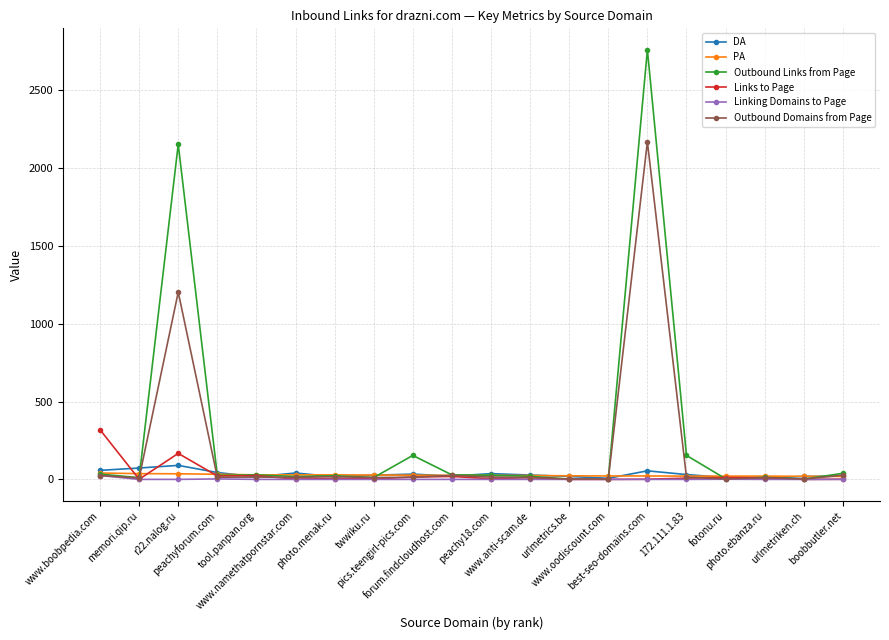

What are all the series names shown in the legend?

DA, PA, Outbound Links from Page, Links to Page, Linking Domains to Page, Outbound Domains from Page